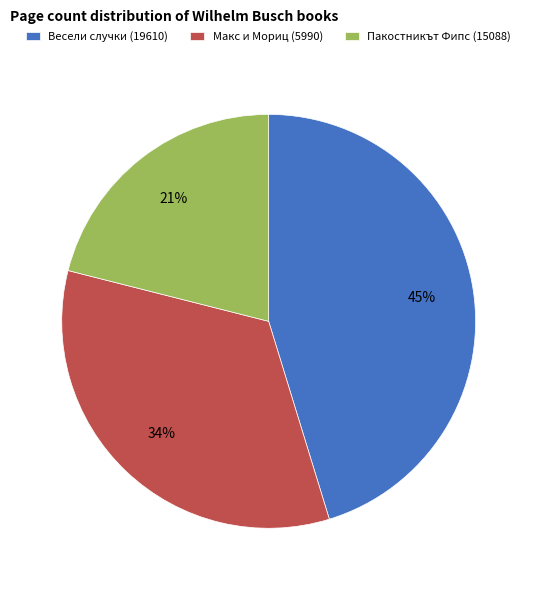

What is the ratio of the value at Пакостникът Фипс (15088) to the value at Весели случки (19610)?

0.5